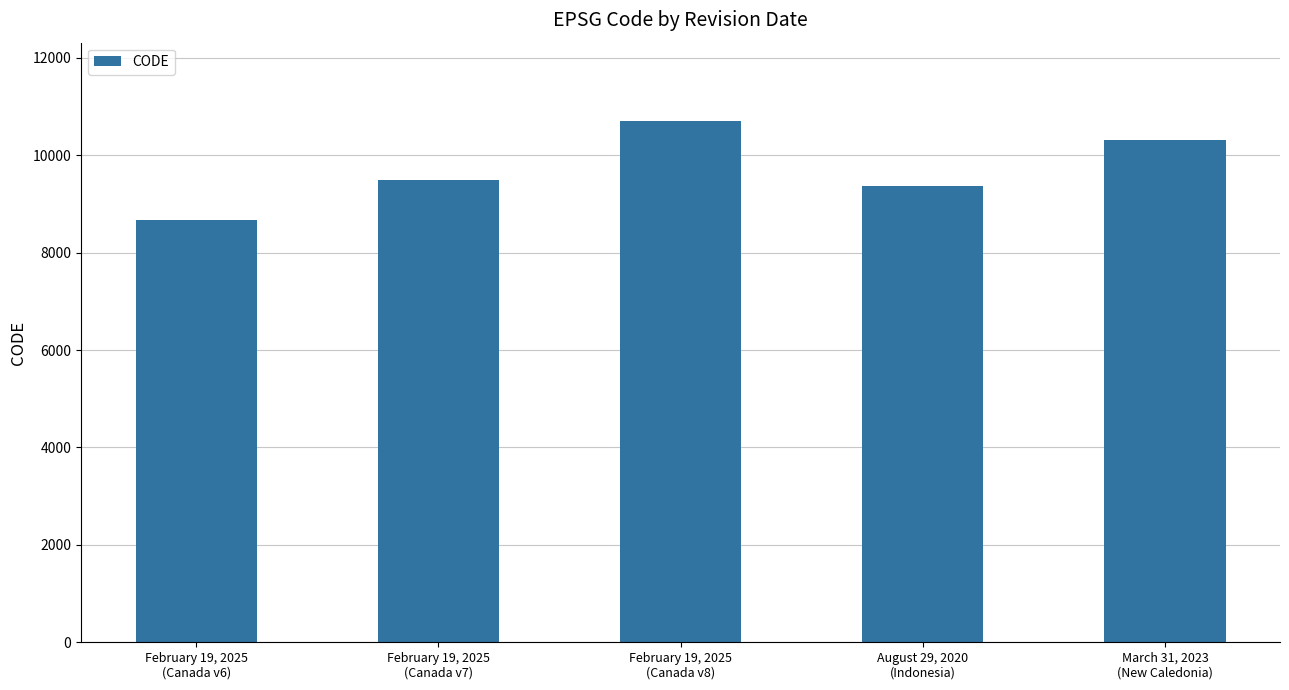

What is the average value?

9713